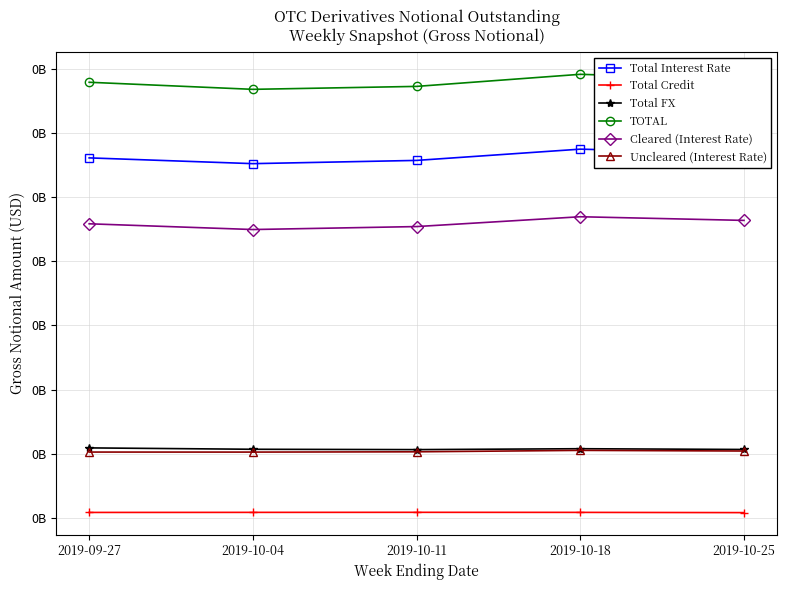

Is this an area chart (filled region under the line)?

No